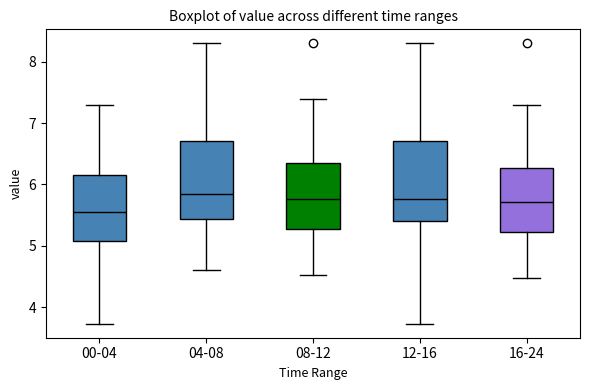

Reading left to right, read every box against the y-axis: the position of its median line, the range the box covers, and the ends of its whiskers. The values are not printed on the chart, so give them approximately, as read against the axis.

00-04: median 5.6, box 5.1 to 6.2, whiskers 3.7 to 7.3
04-08: median 5.9, box 5.4 to 6.7, whiskers 4.6 to 8.3
08-12: median 5.8, box 5.3 to 6.4, whiskers 4.5 to 7.4
12-16: median 5.8, box 5.4 to 6.7, whiskers 3.7 to 8.3
16-24: median 5.7, box 5.2 to 6.3, whiskers 4.5 to 7.3